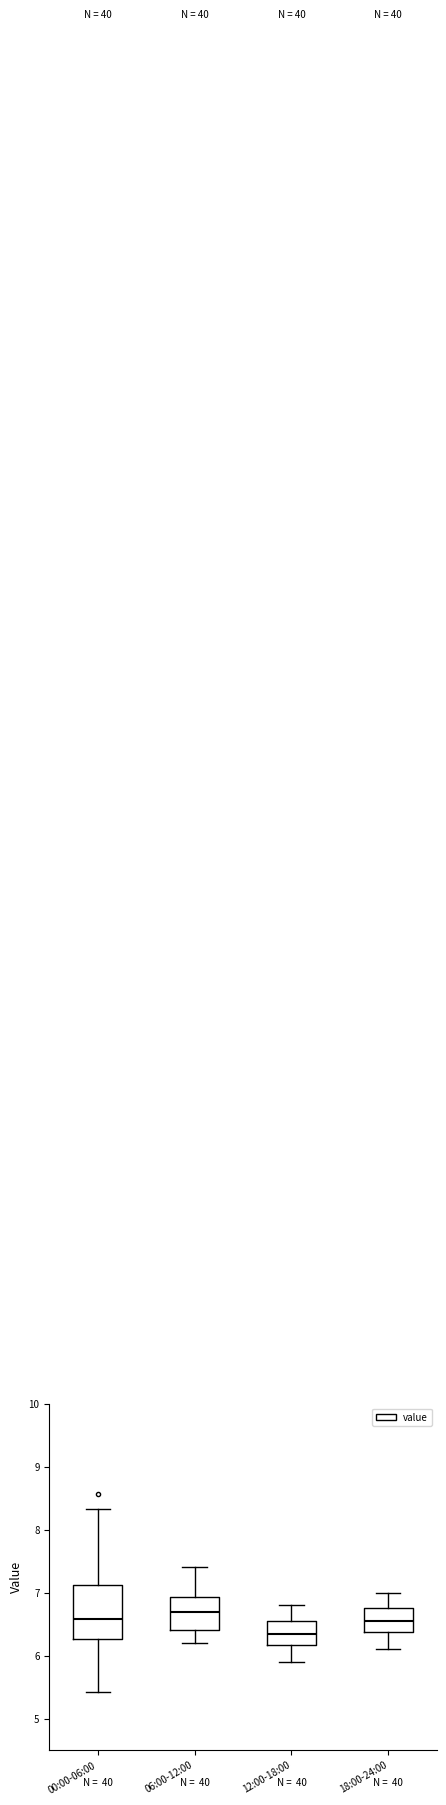

Reading left to right, transcribe this box plot: for each box, give where its median line is, the range the box spans, and where its two whiskers end, as read against the y-axis. The values are not printed on the chart, so give them approximately, as read against the axis.

00:00-06:00: median 6.6, box 6.3 to 7.1, whiskers 5.4 to 8.3
06:00-12:00: median 6.7, box 6.4 to 6.9, whiskers 6.2 to 7.4
12:00-18:00: median 6.4, box 6.2 to 6.6, whiskers 5.9 to 6.8
18:00-24:00: median 6.6, box 6.4 to 6.8, whiskers 6.1 to 7.0